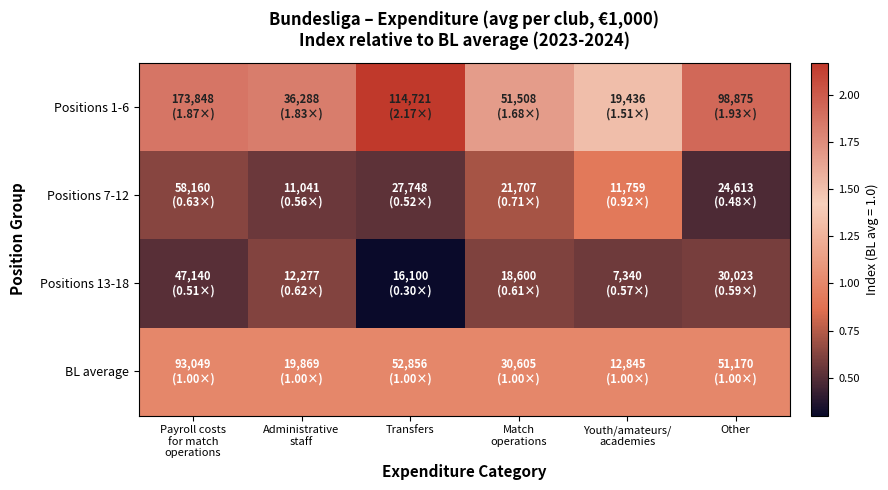

Reading right to left, what are all the values shown in this chart?

Positions 1-6: Other=1.9	Youth/amateurs/
academies=1.5	Match
operations=1.7	Transfers=2.2	Administrative
staff=1.8	Payroll costs
for match
operations=1.9
Positions 7-12: Other=0.5	Youth/amateurs/
academies=0.9	Match
operations=0.7	Transfers=0.5	Administrative
staff=0.6	Payroll costs
for match
operations=0.6
Positions 13-18: Other=0.6	Youth/amateurs/
academies=0.6	Match
operations=0.6	Transfers=0.3	Administrative
staff=0.6	Payroll costs
for match
operations=0.5
BL average: Other=1.0	Youth/amateurs/
academies=1.0	Match
operations=1.0	Transfers=1.0	Administrative
staff=1.0	Payroll costs
for match
operations=1.0